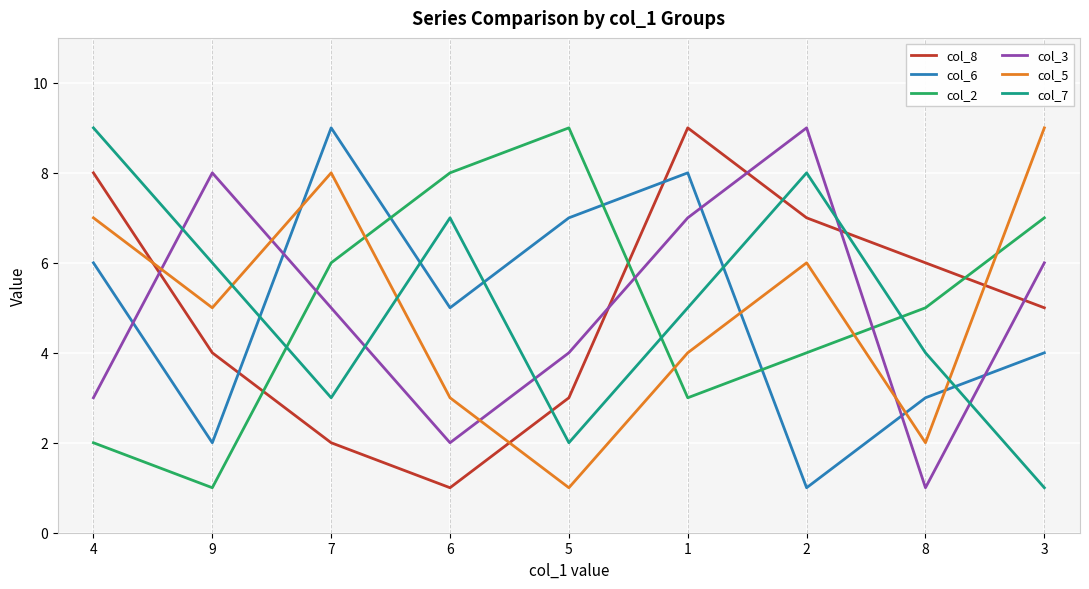

What is the minimum value for col_5?

1